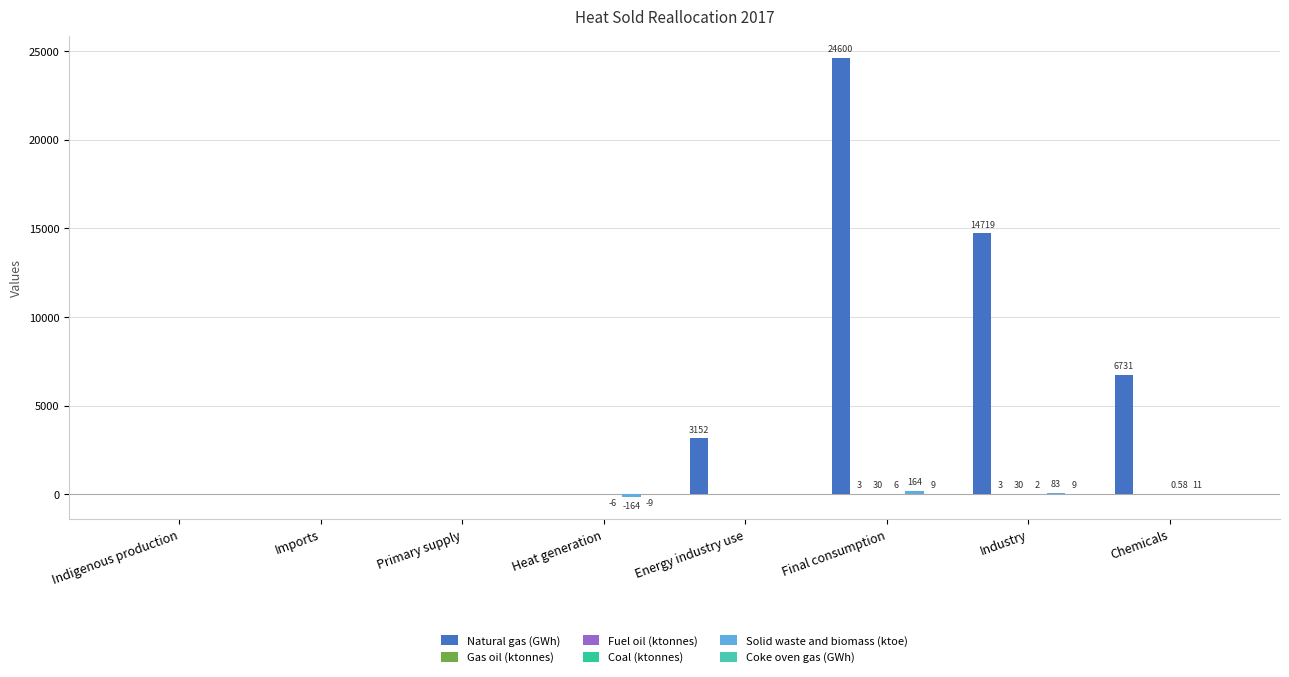

What is the difference between the maximum and minimum values in the Coke oven gas (GWh) series?

18.9